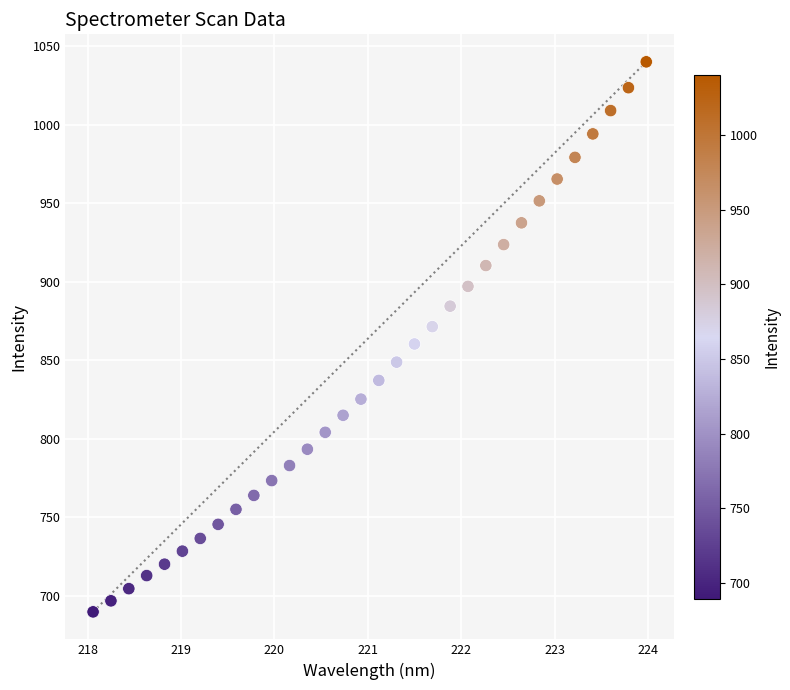

What is the range of X values (max minus min)?

5.9